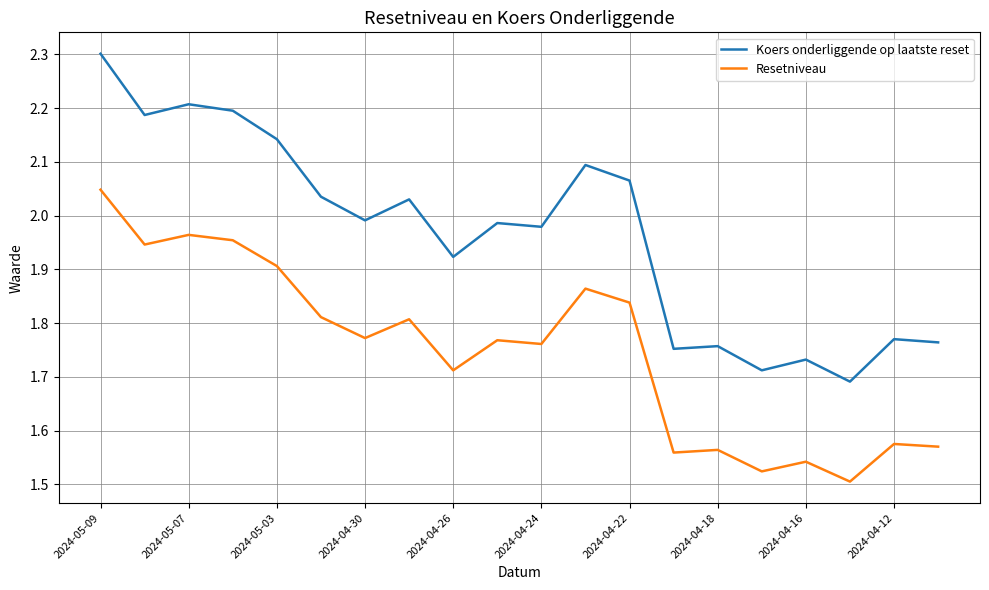

What is the difference between the maximum and minimum values in the Resetniveau series?

0.5